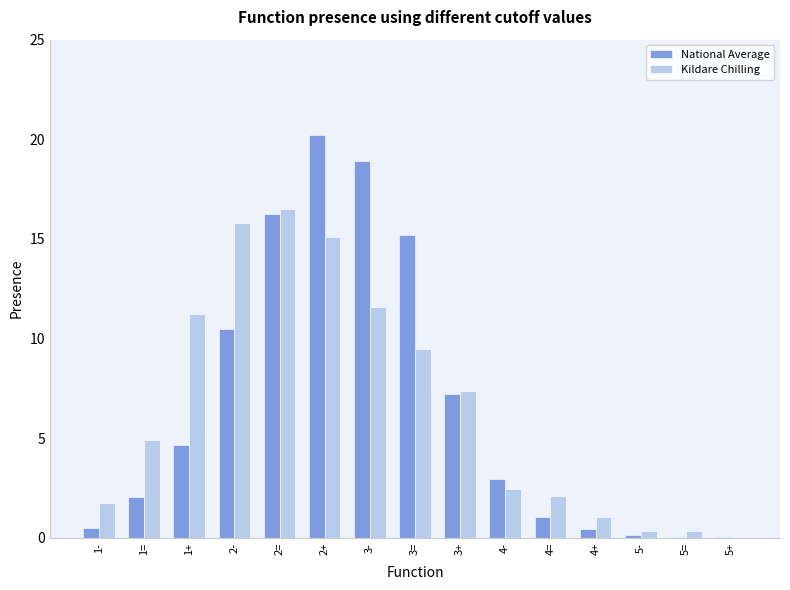

At which label is National Average closest to 10?

2-